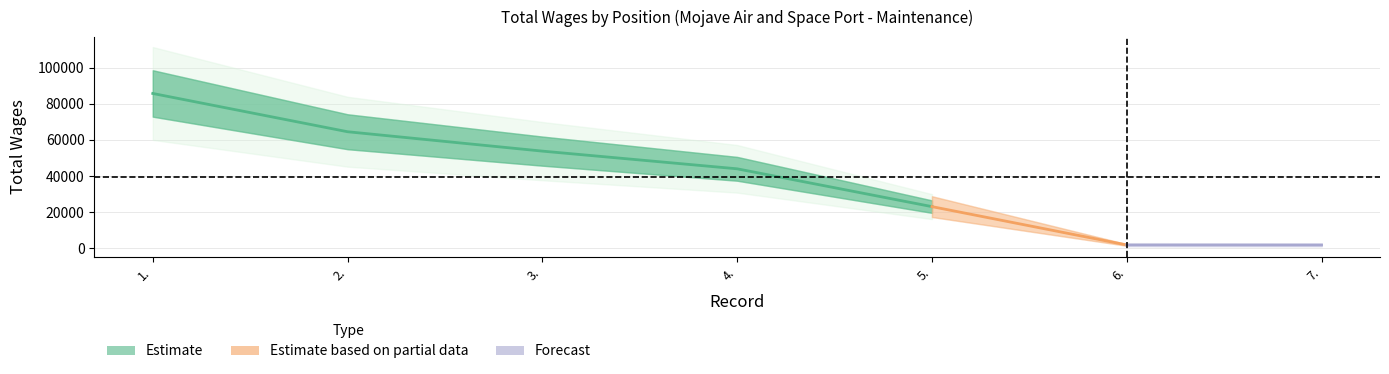

What position from the right is 5.?

3